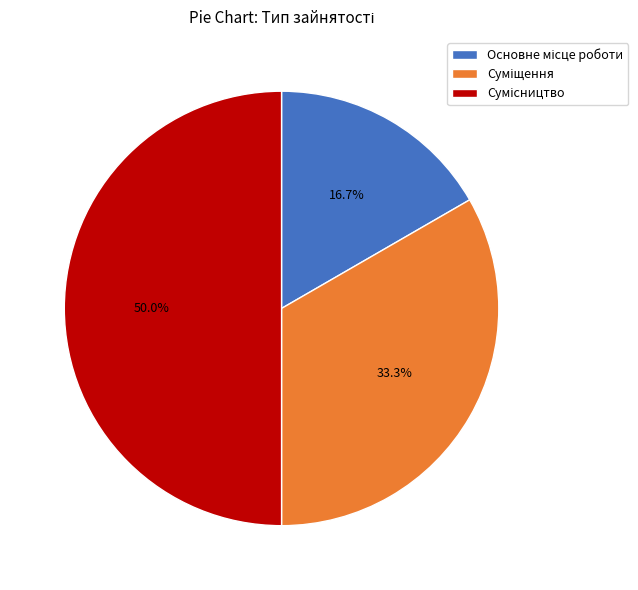

How many segments does this pie chart have?

3